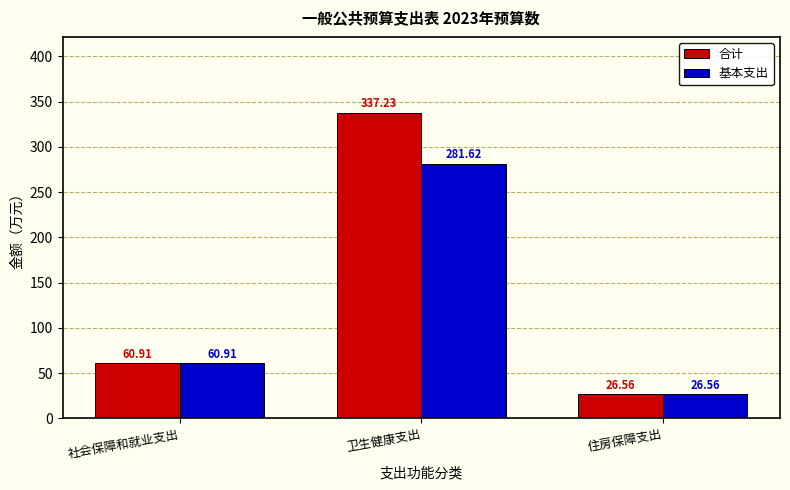

How many groups of bars are there?

3